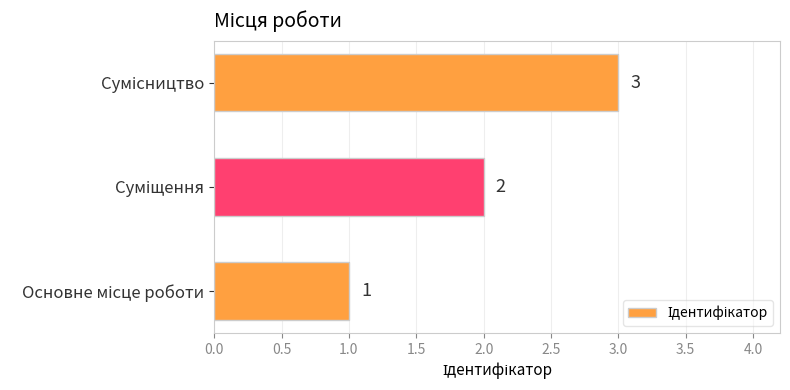

What is the sum of all values?

6